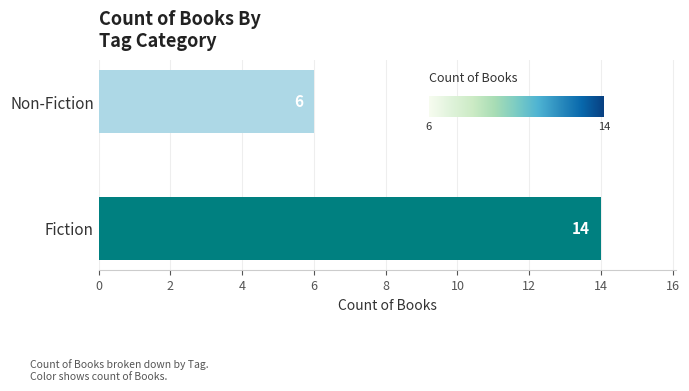

Which has a higher value, Non-Fiction or Fiction?

Fiction